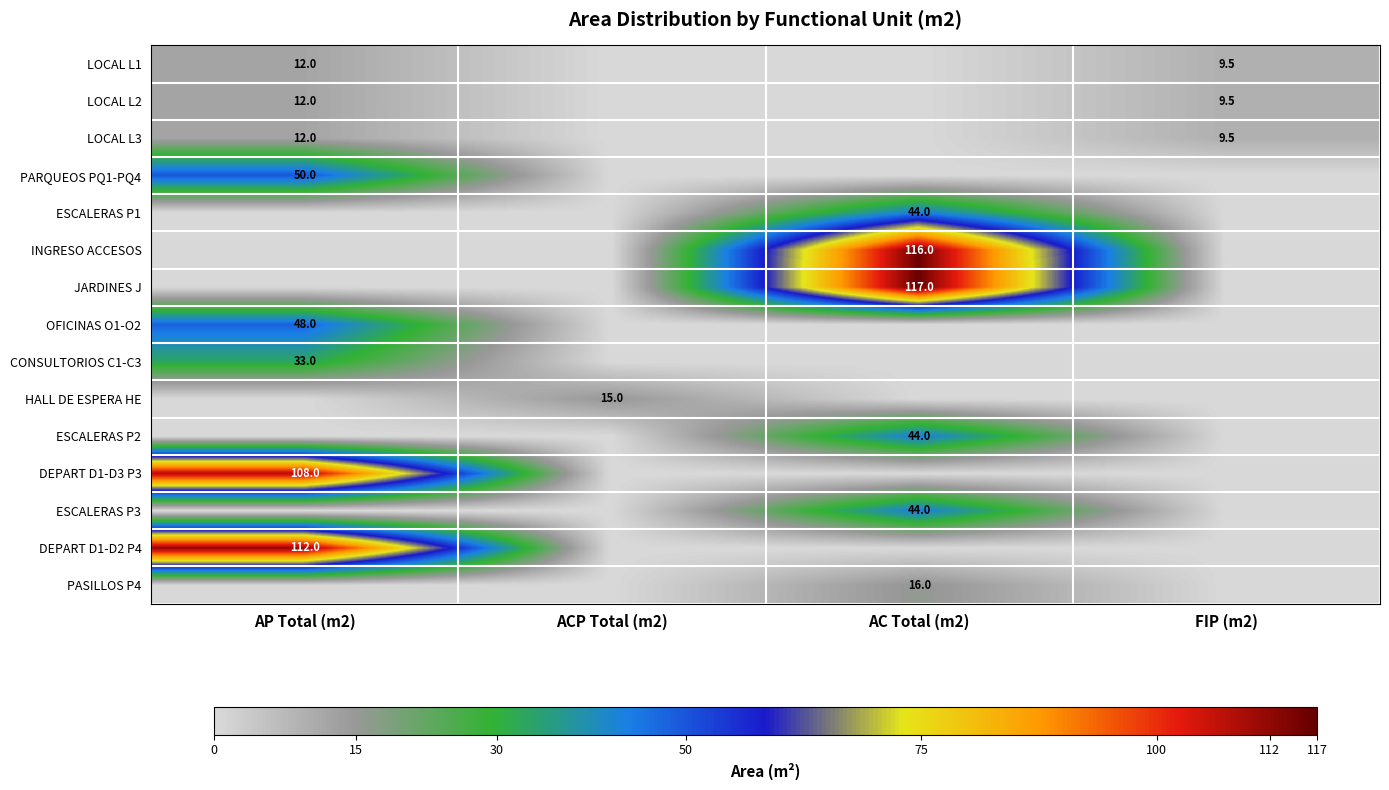

The PARQUEOS PQ1-PQ4 series shows 76.0 at AP Total (m2). True or false?

False